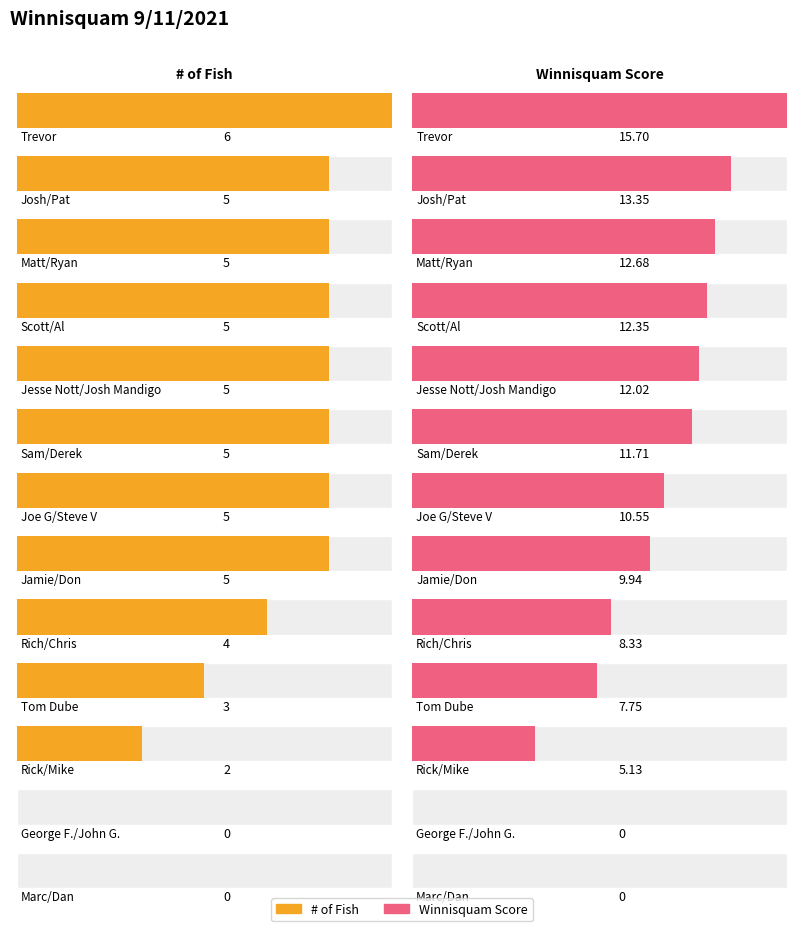

What is the total value across all series at Jamie/Don?

14.9